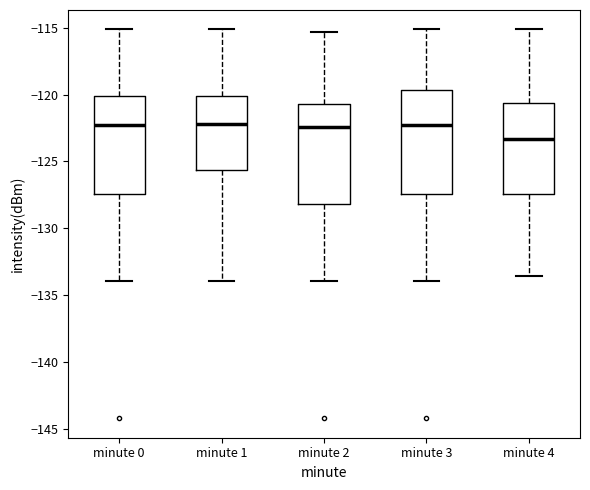

Reading left to right, read every box against the y-axis: the position of its median line, the range the box covers, and the ends of its whiskers. The values are not printed on the chart, so give them approximately, as read against the axis.

minute 0: median -122.5, box -127.5 to -120.0, whiskers -134.0 to -115.0
minute 1: median -122.0, box -125.5 to -120.0, whiskers -134.0 to -115.0
minute 2: median -122.5, box -128.0 to -120.5, whiskers -134.0 to -115.5
minute 3: median -122.5, box -127.5 to -119.5, whiskers -134.0 to -115.0
minute 4: median -123.5, box -127.5 to -120.5, whiskers -133.5 to -115.0